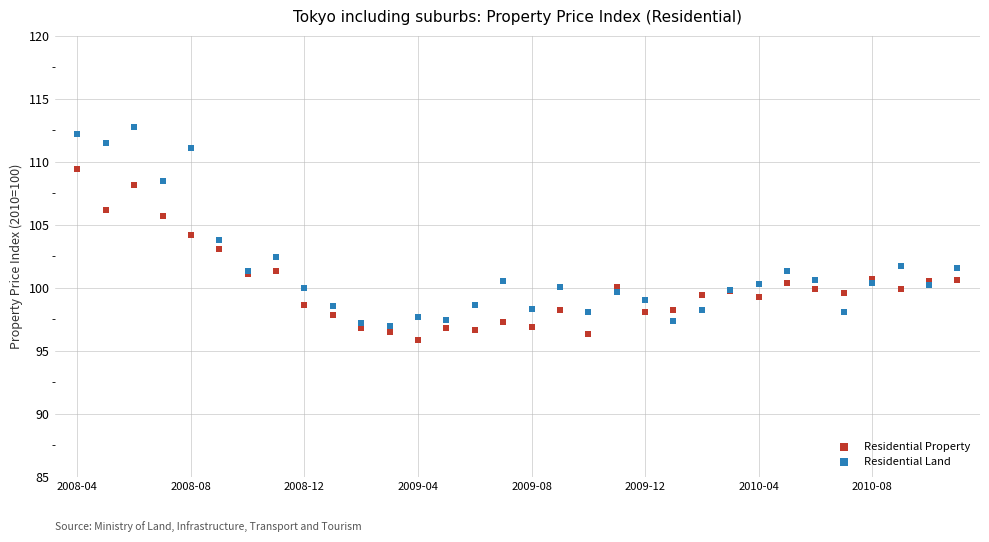

Which series contains the highest Y value?

Residential Land